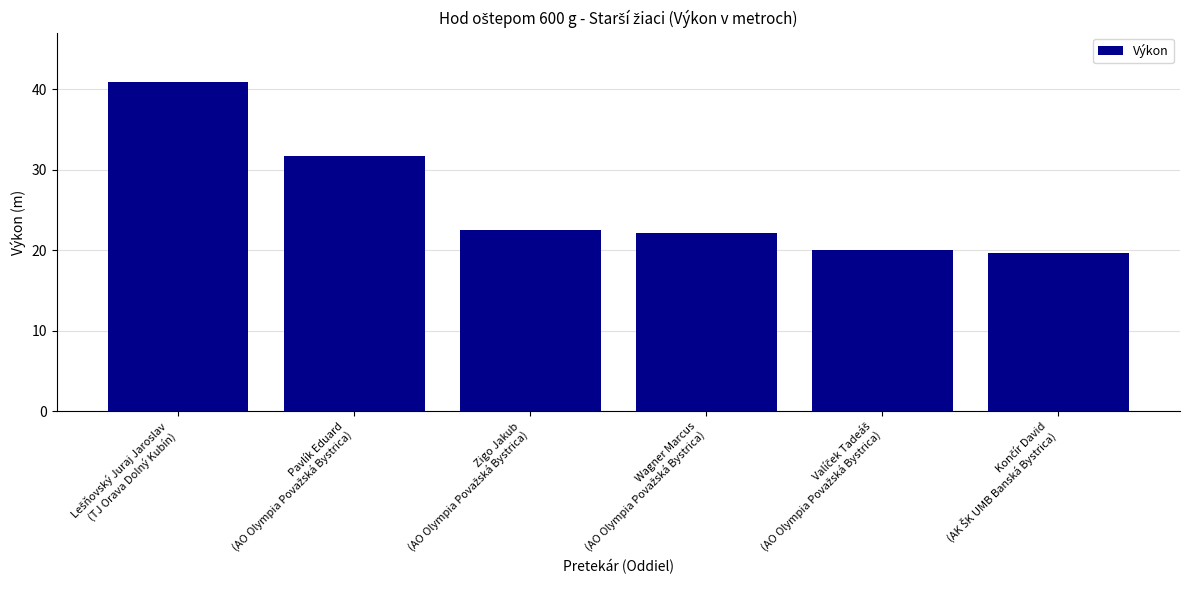

What is the greatest value displayed?

40.9